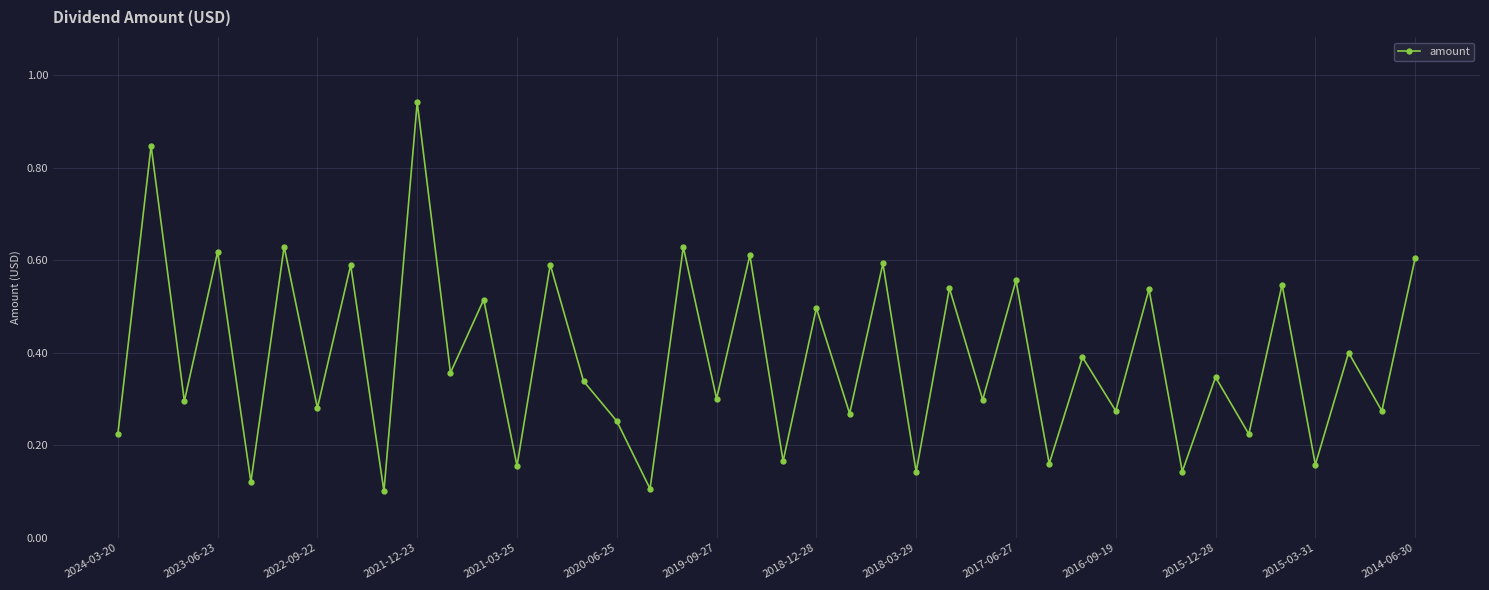

What is the sum of all values?

15.6